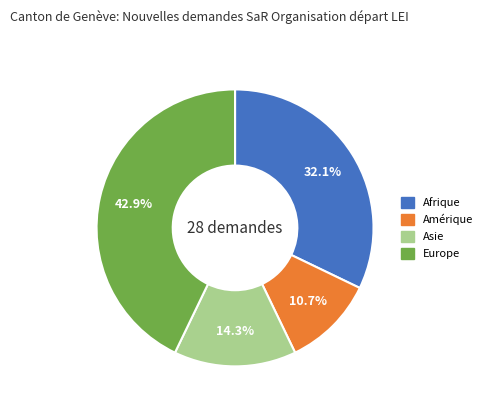

To the nearest percent, what is the average slice percentage?

25%